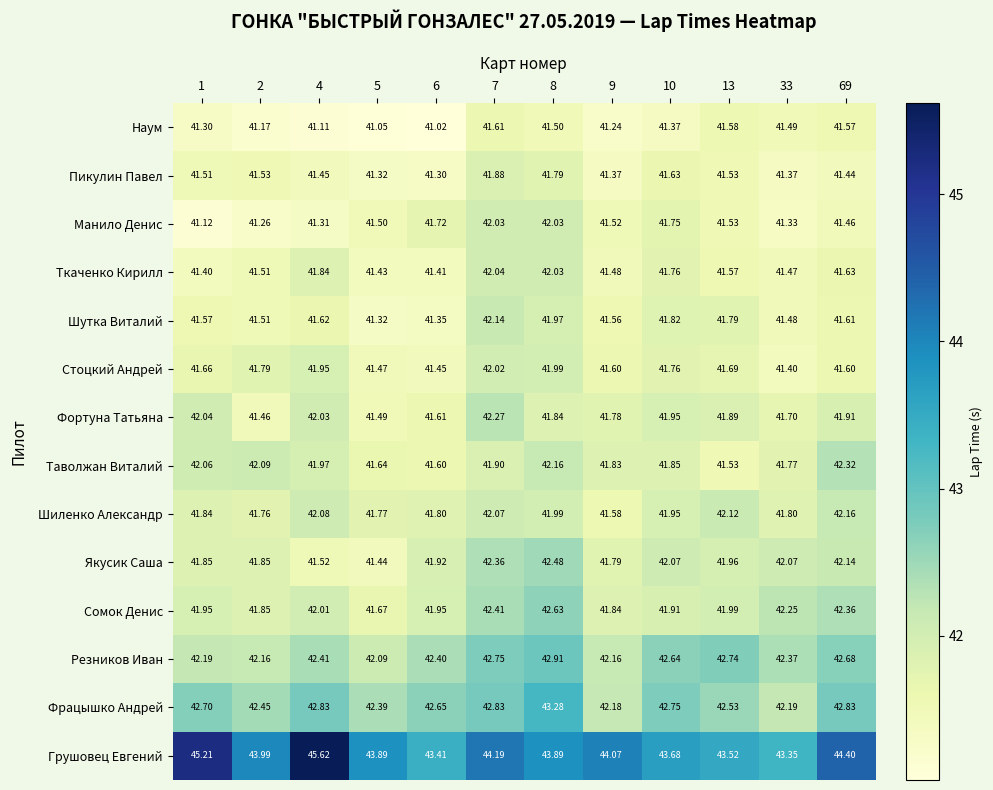

At which category is the sum across all series the highest?

7